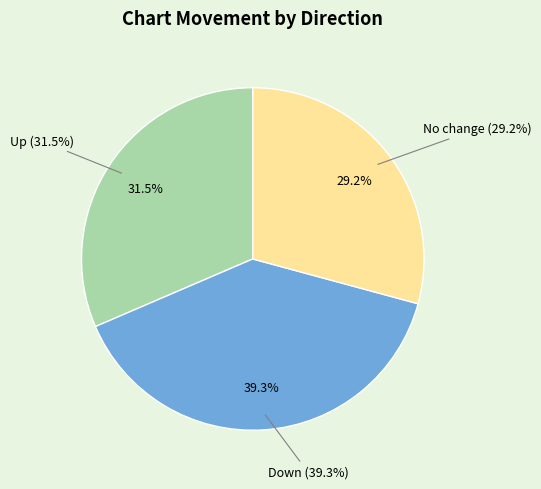

To the nearest percent, what is the difference between the up and down slice percentages?

8%